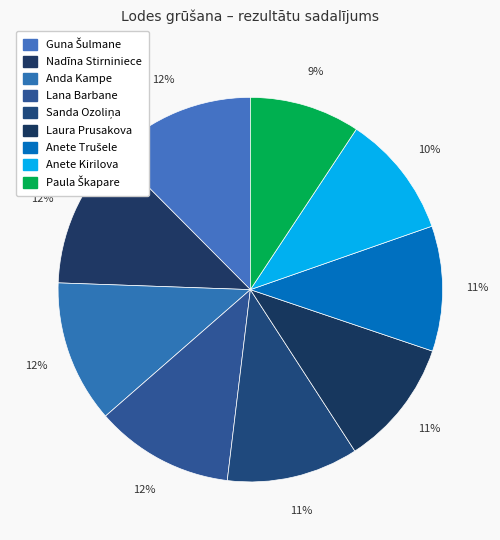

Count the number of slices in the pie.

9